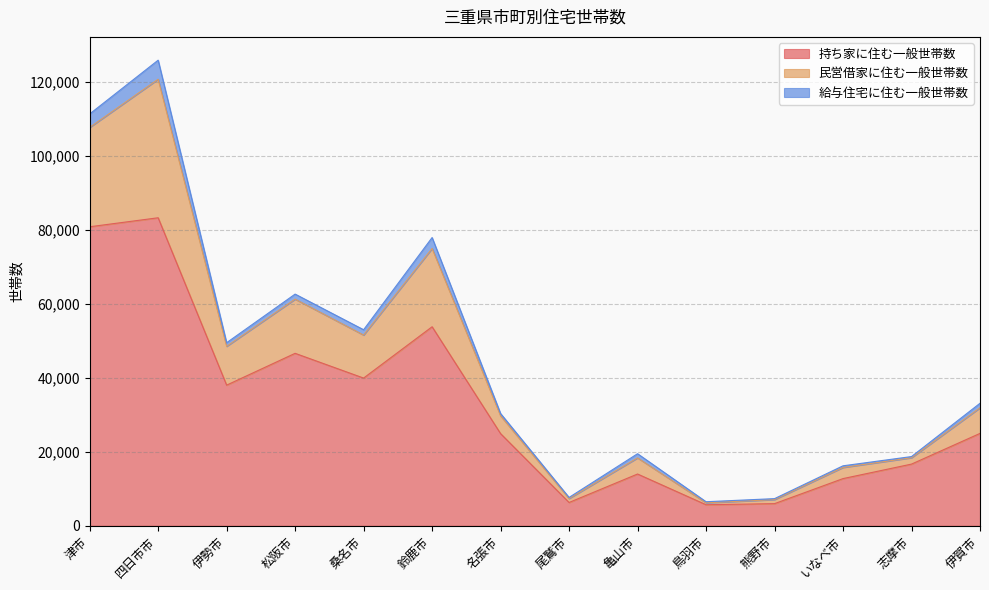

Count the number of categories in the chart.

14